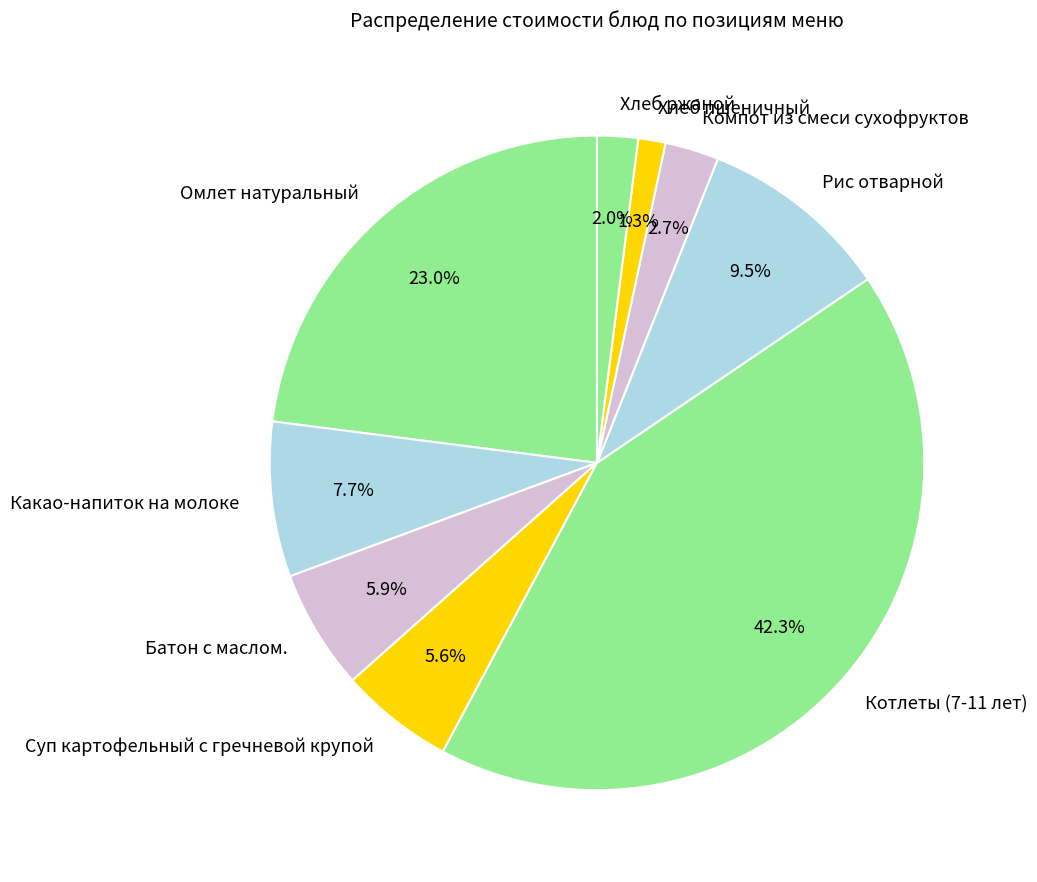

To the nearest percent, what is the difference between the largest and smallest slice percentages?

41%